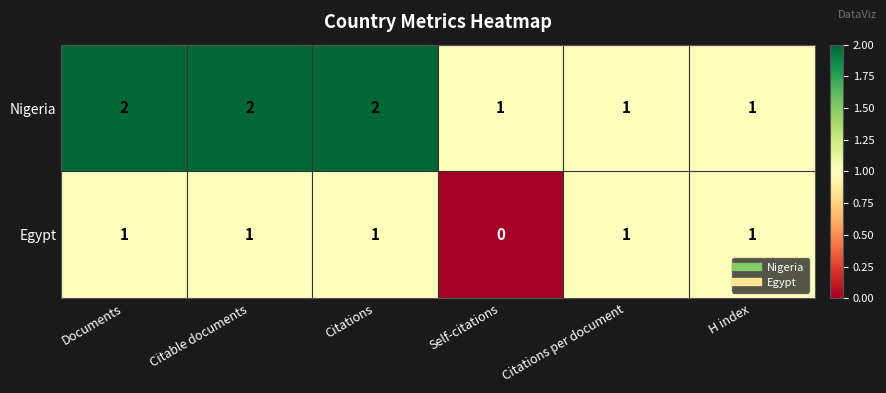

Reading right to left, extract all data points from this chart.

Nigeria: H index=1	Citations per document=1	Self-citations=1	Citations=2	Citable documents=2	Documents=2
Egypt: H index=1	Citations per document=1	Self-citations=0	Citations=1	Citable documents=1	Documents=1